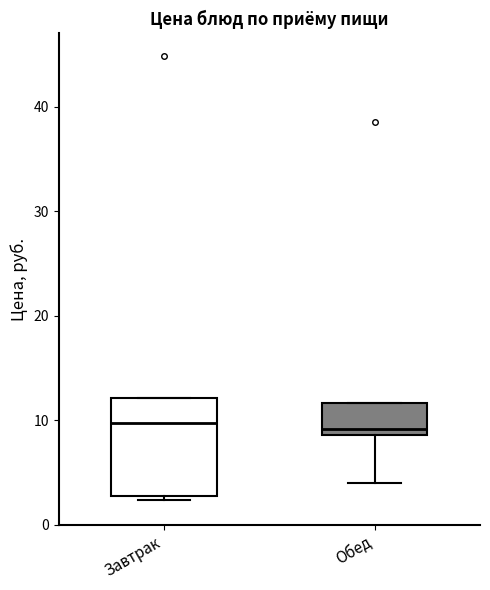

Comparing the boxes themselves (not the whiskers), which one is the tallest?

Завтрак